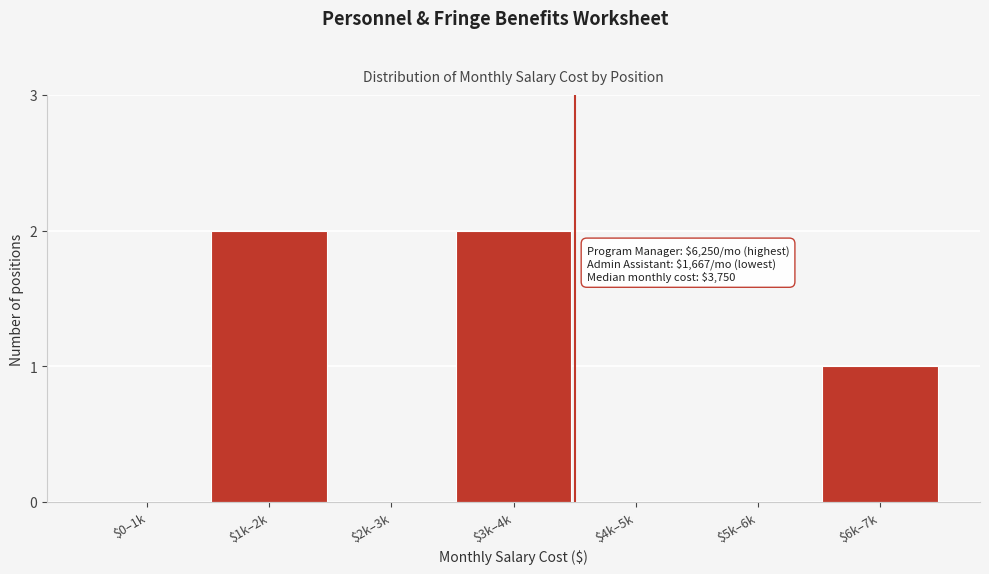

The chart shows a value of 0 at $4k–5k. True or false?

True